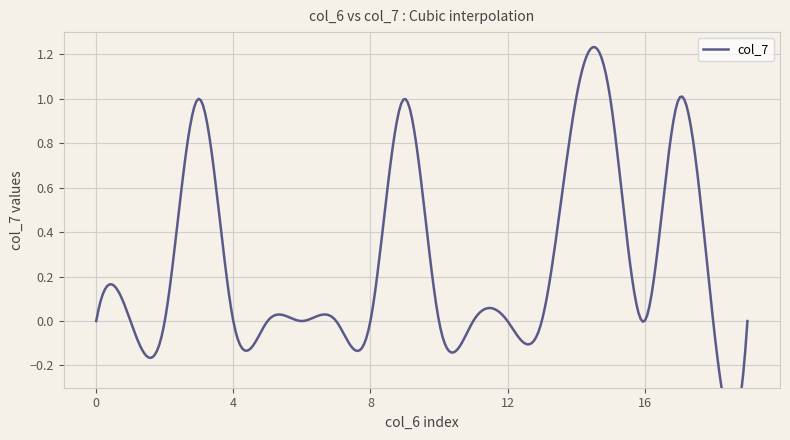

Which has a higher value, 9 or 10?

9